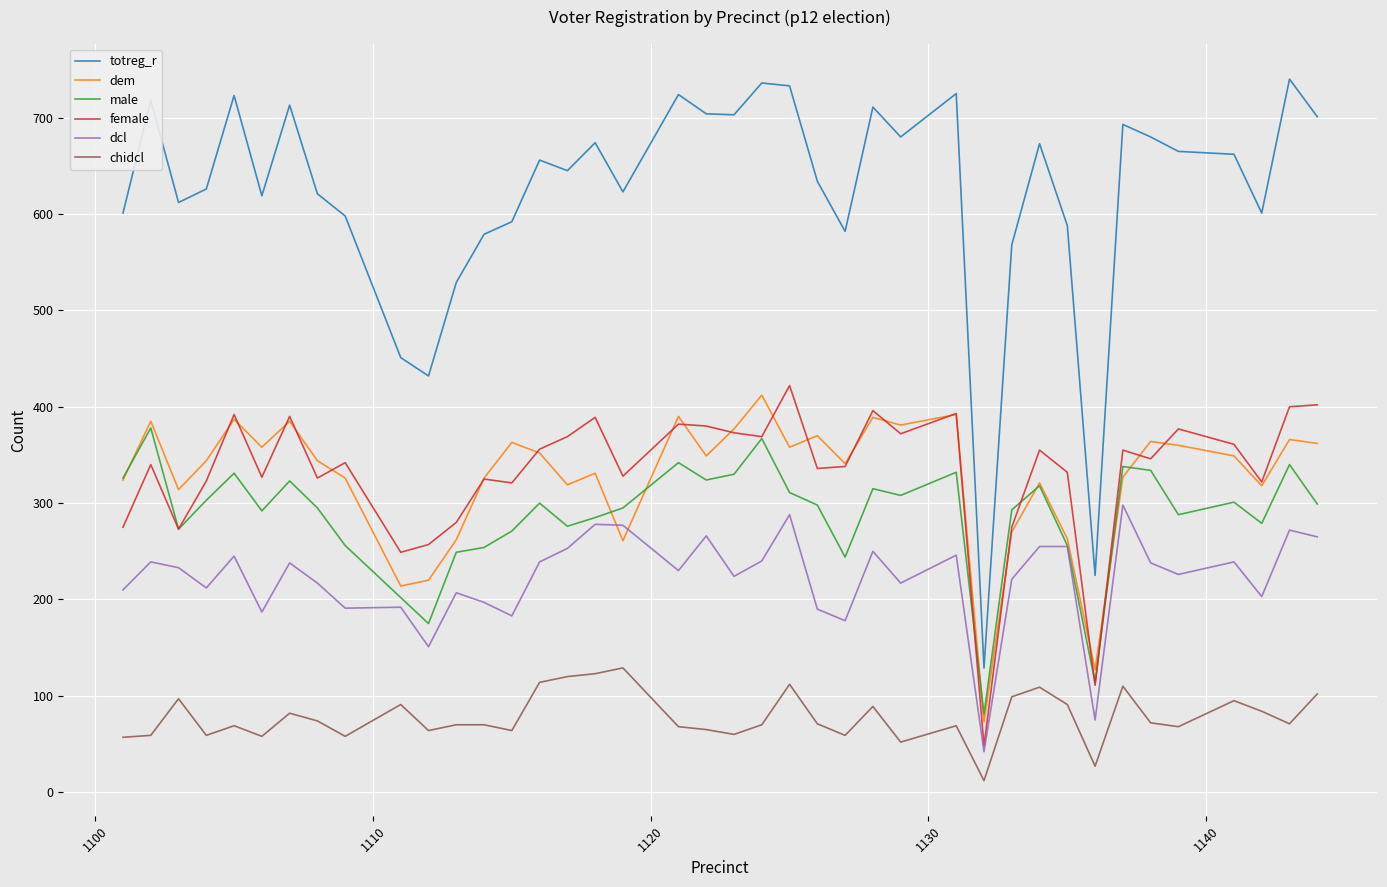

How many lines are shown in the chart?

6